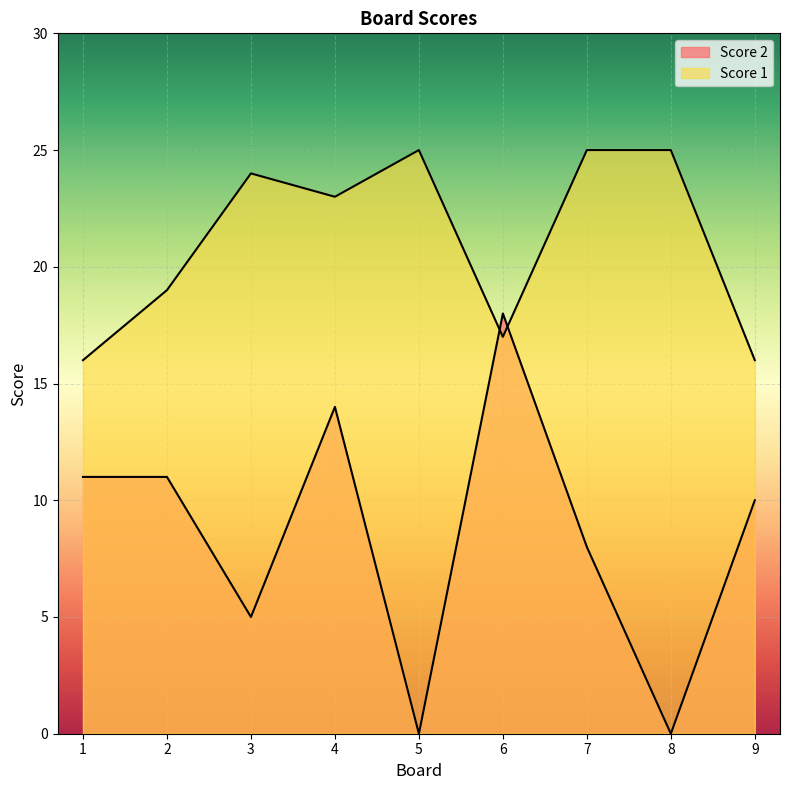

What is the approximate value of Score 1 at 3?

24